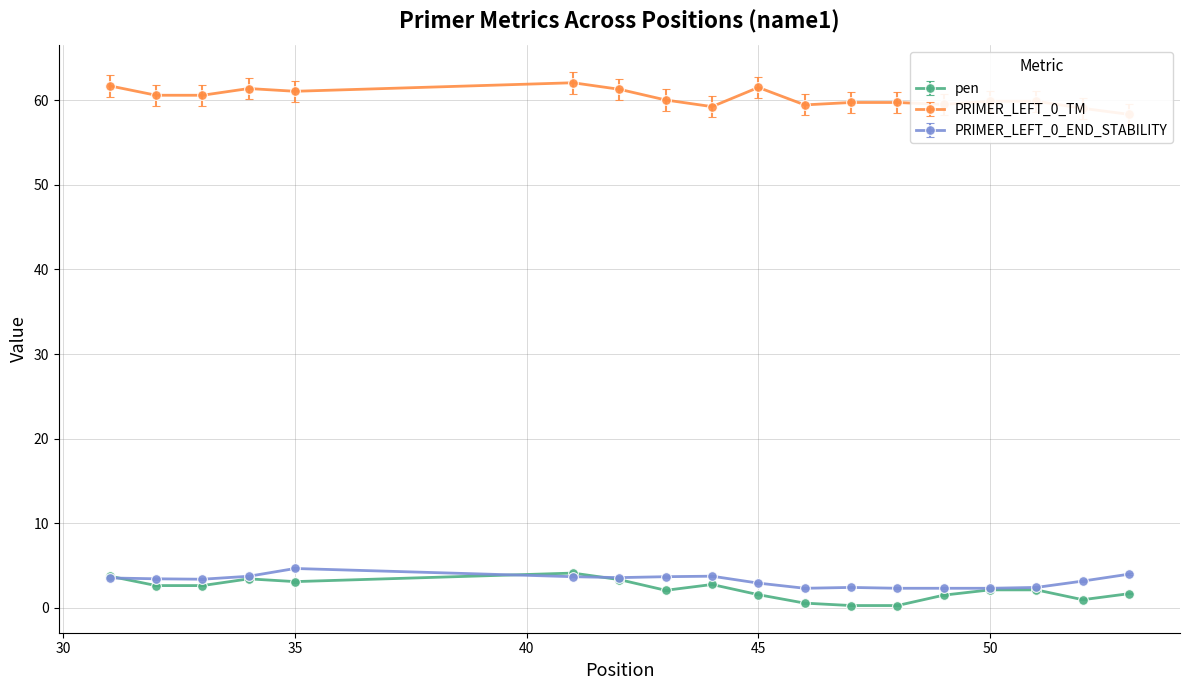

Which series has the largest total across all categories?

PRIMER_LEFT_0_TM